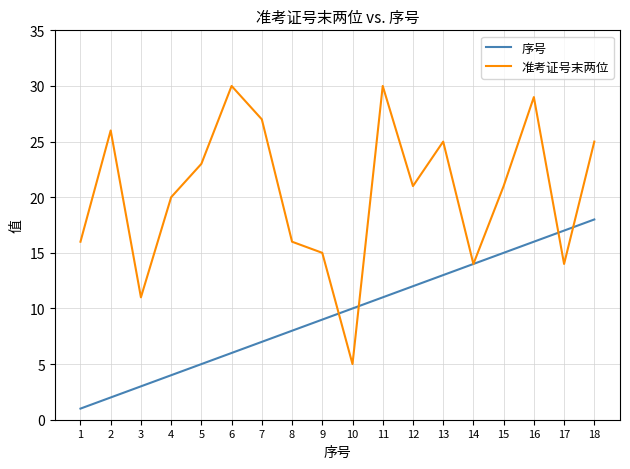

Reading left to right, list all the values displayed in this chart.

序号: 1	2	3	4	5	6	7	8	9	10	11	12	13	14	15	16	17	18
准考证号末两位: 16	26	11	20	23	30	27	16	15	5	30	21	25	14	21	29	14	25